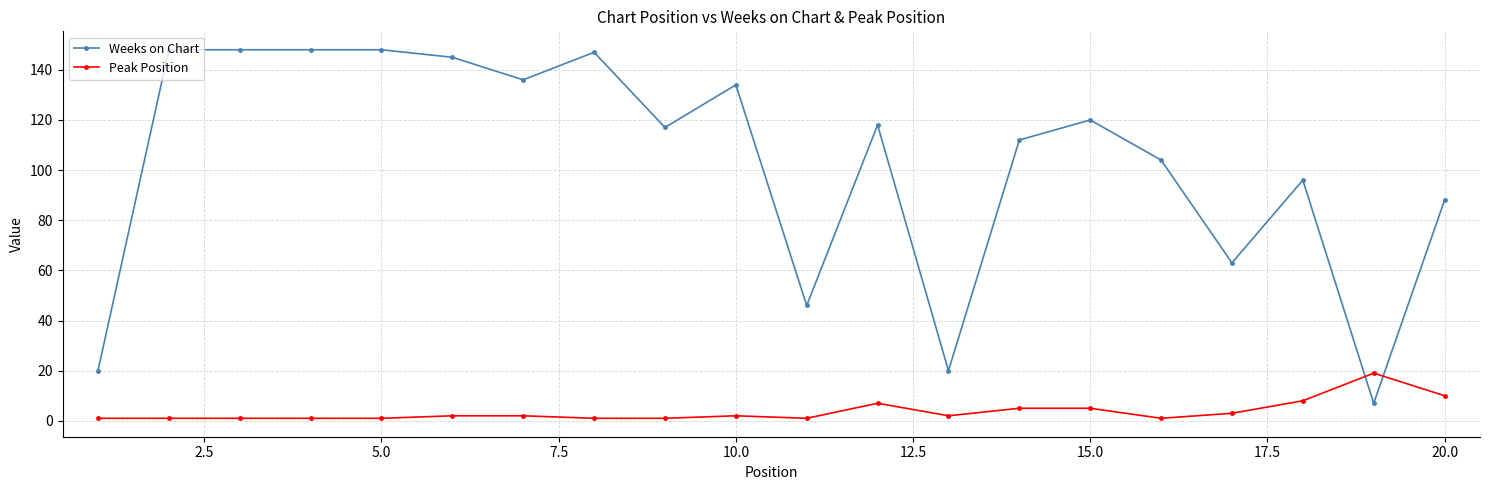

What is the difference between the maximum and minimum values in the Weeks on Chart series?

141